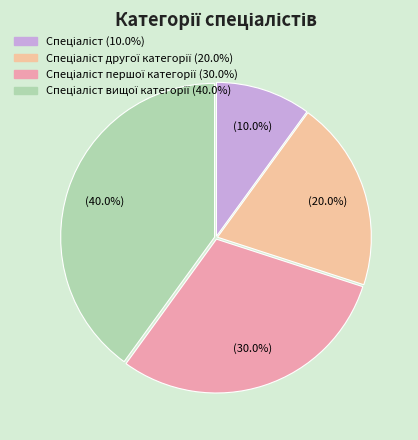

Is there a majority slice in this chart?

No